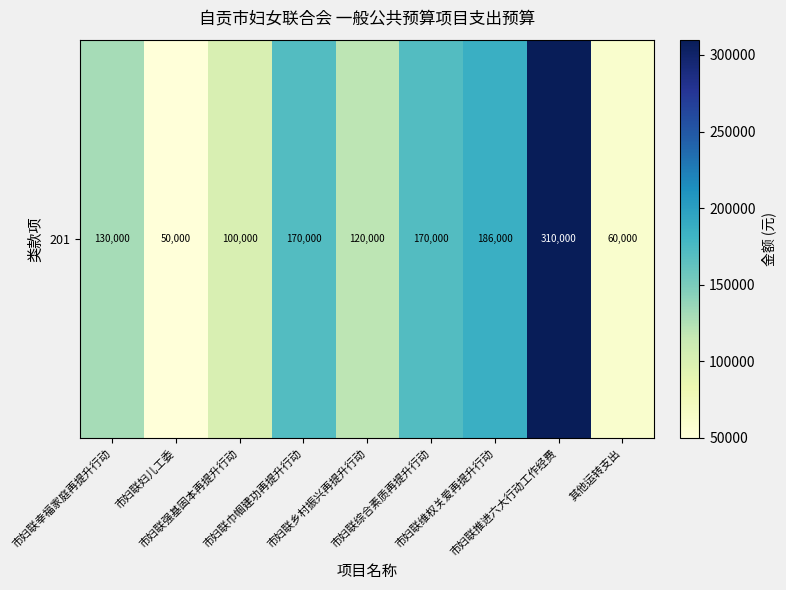

Reading left to right, extract all data points from this chart.

市妇联幸福家庭再提升行动=130000	市妇联妇儿工委=50000	市妇联强基固本再提升行动=100000	市妇联巾帼建功再提升行动=170000	市妇联乡村振兴再提升行动=120000	市妇联综合素质再提升行动=170000	市妇联维权关爱再提升行动=186000	市妇联推进六大行动工作经费=310000	其他运转支出=60000